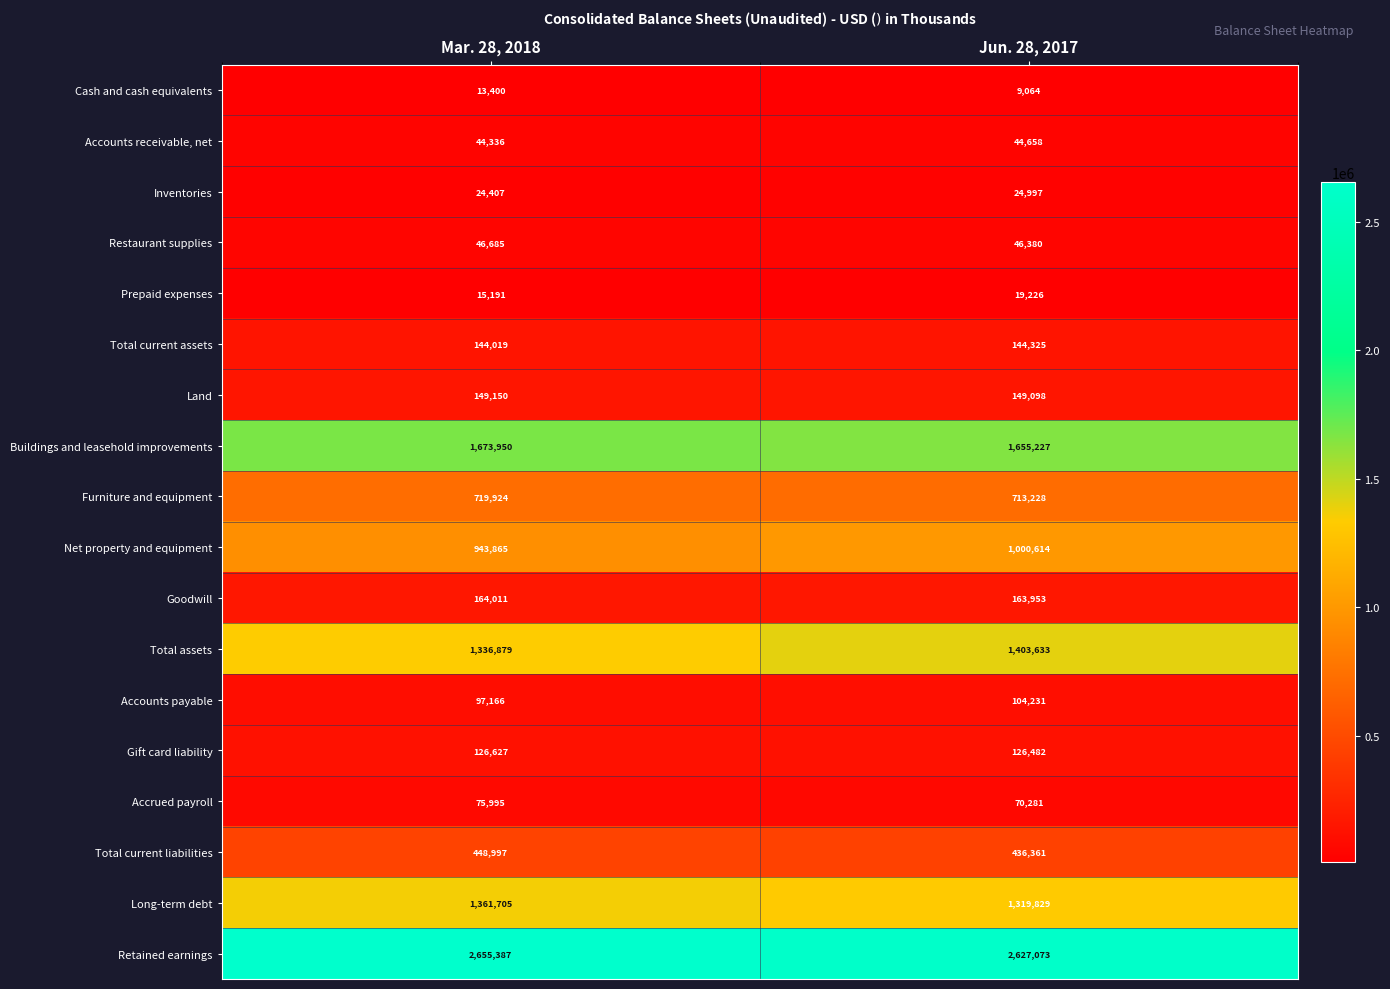

List the series in order of their peak value, lowest first.

Cash and cash equivalents, Prepaid expenses, Inventories, Accounts receivable, net, Restaurant supplies, Accrued payroll, Accounts payable, Gift card liability, Total current assets, Land, Goodwill, Total current liabilities, Furniture and equipment, Net property and equipment, Long-term debt, Total assets, Buildings and leasehold improvements, Retained earnings